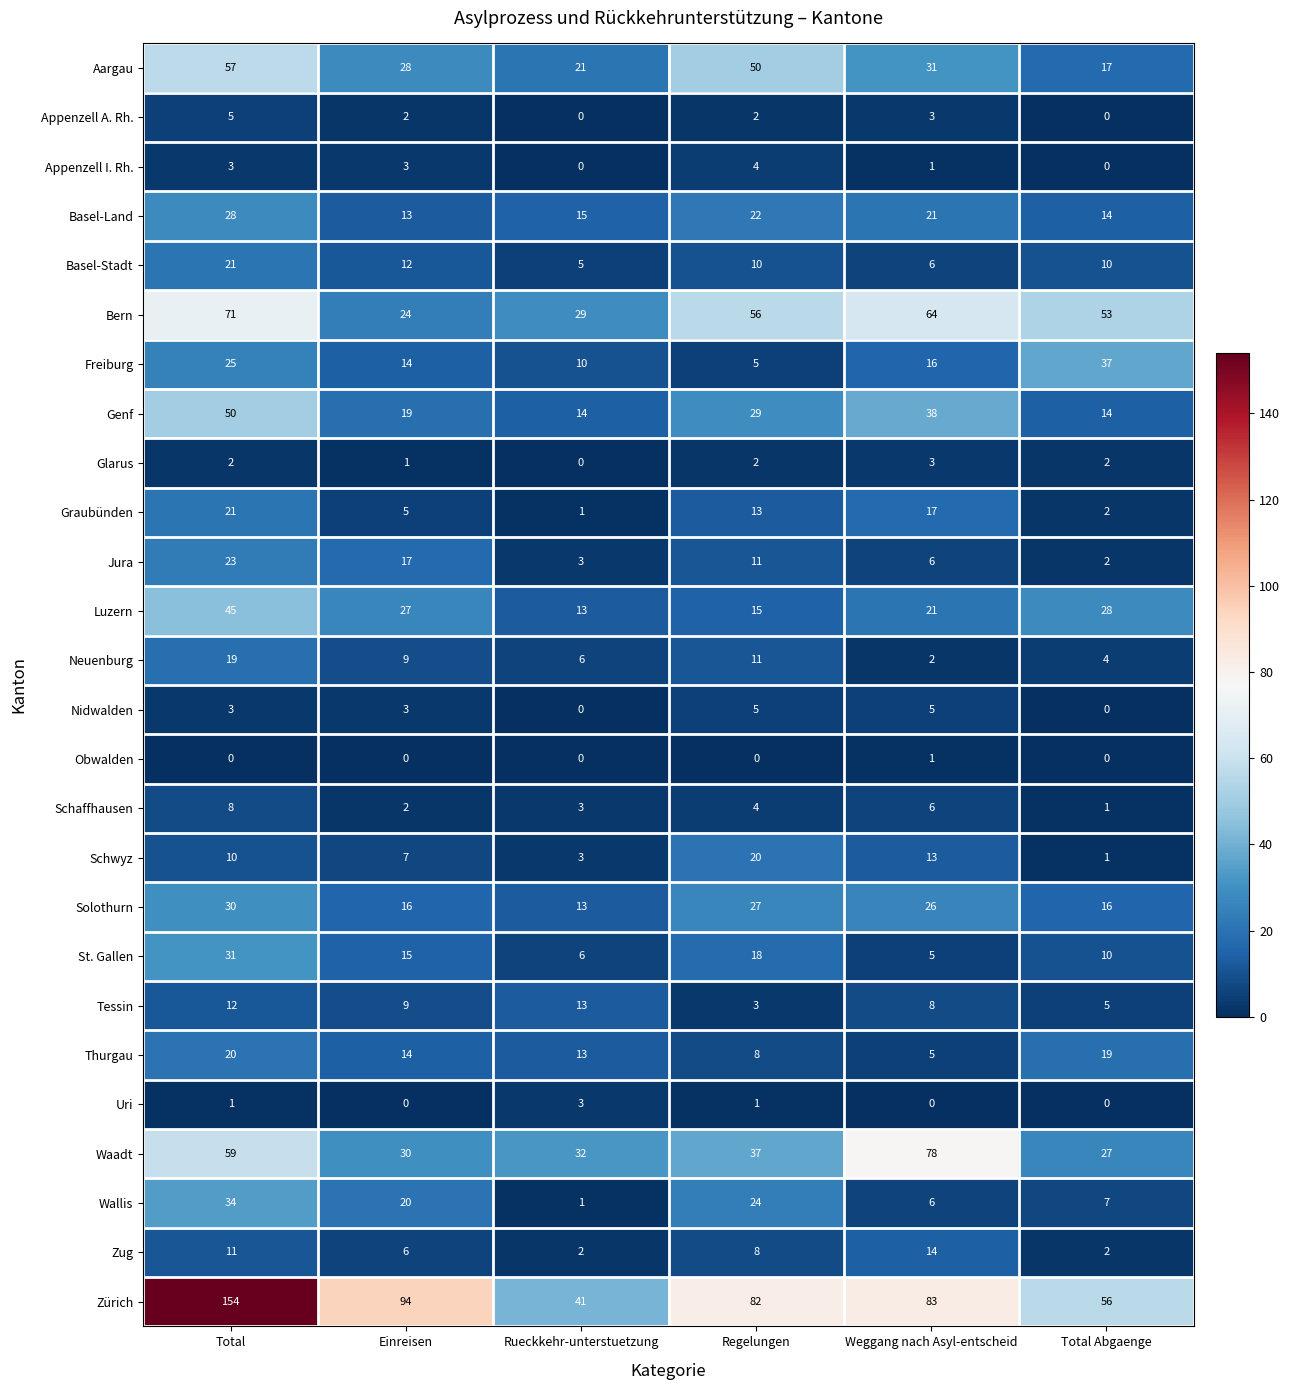

True or false: Tessin has a value of 13 at Rueckkehr-unterstuetzung.

True